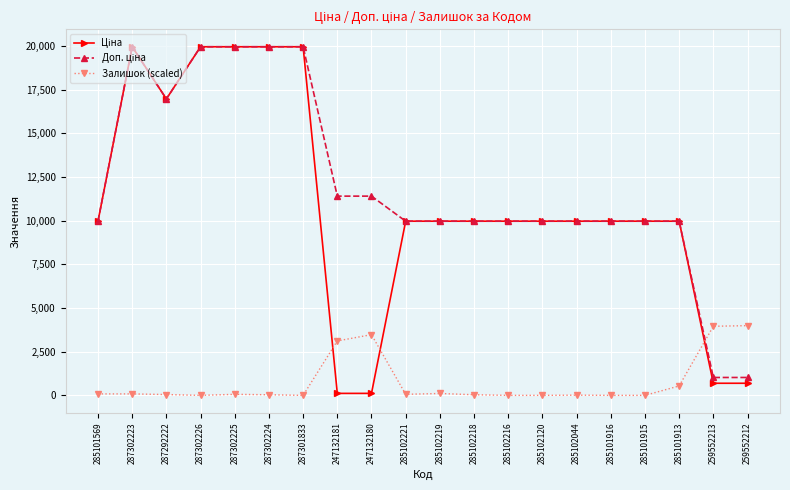

What is the sum of all Залишок (scaled) values?

15611.6